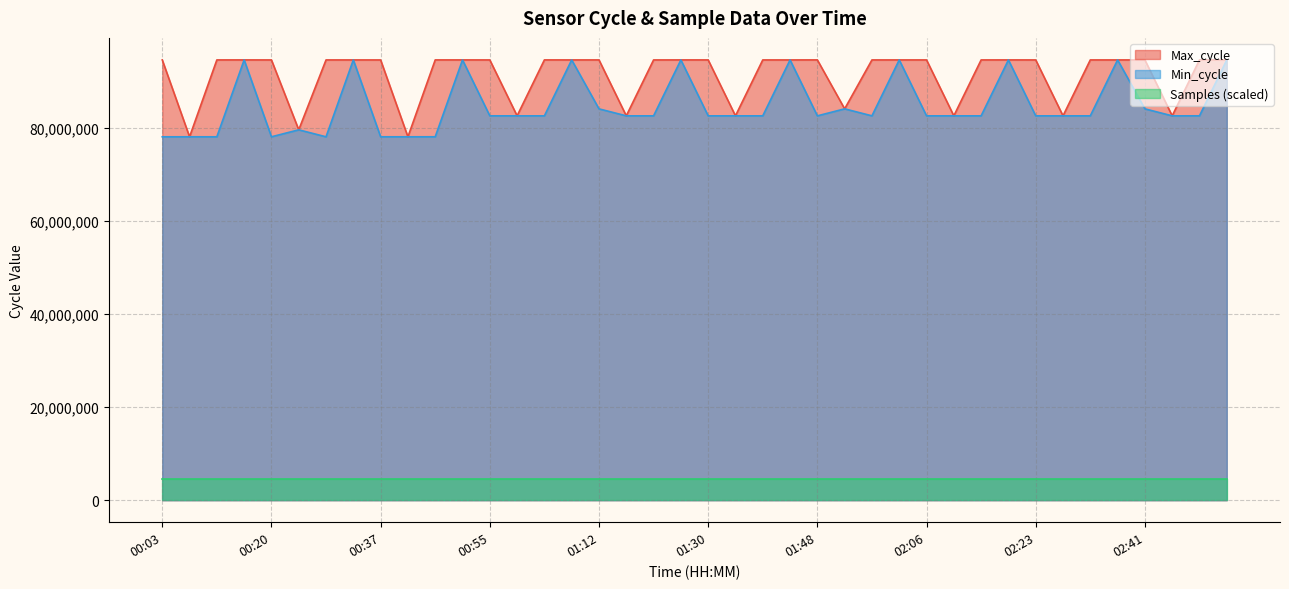

What is the maximum value shown in the chart?

94540512.0